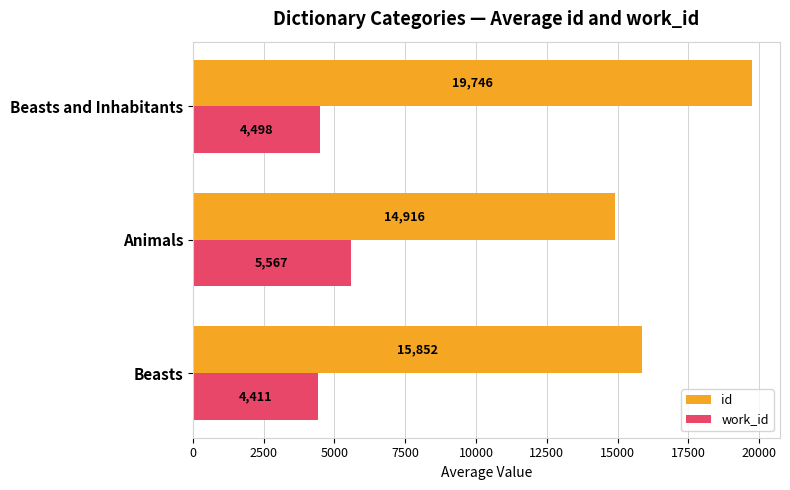

What is the difference between the highest and lowest values at Animals?

9349.0